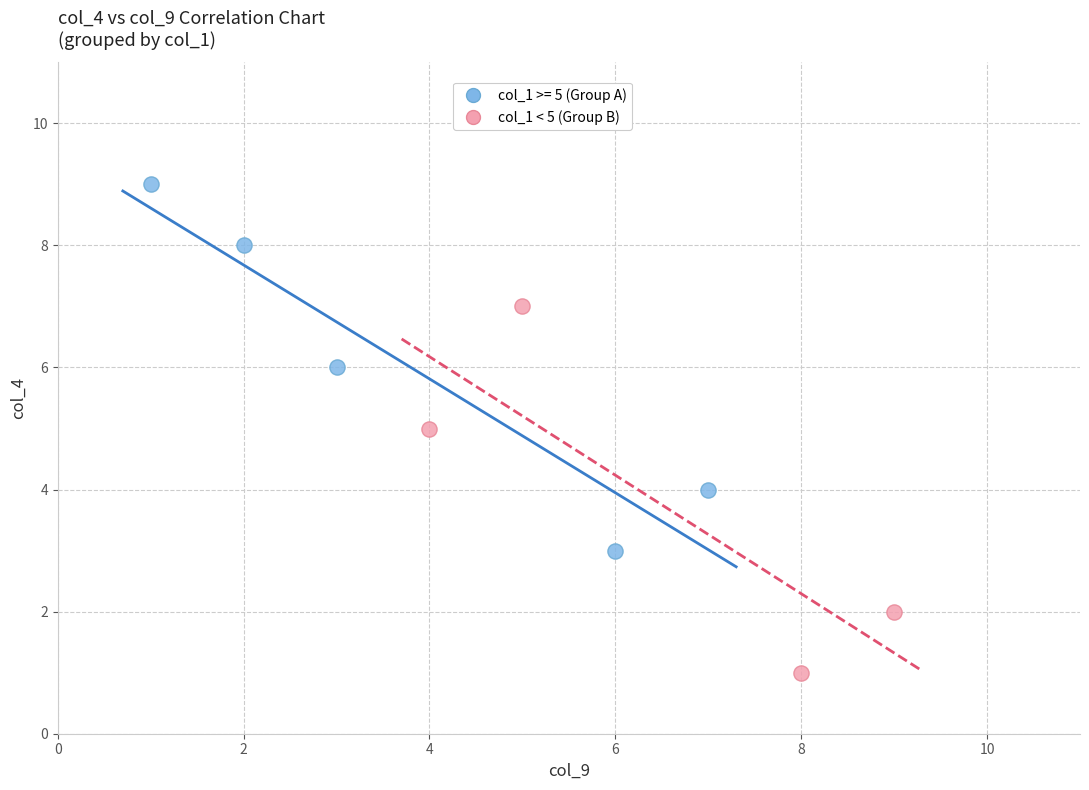

Which series reaches the maximum Y coordinate?

col_1 >= 5 (Group A)